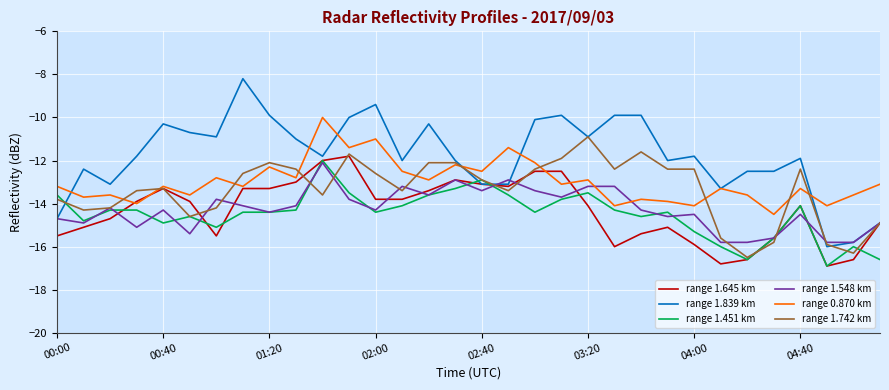

What is the maximum value shown in the chart?

-8.2